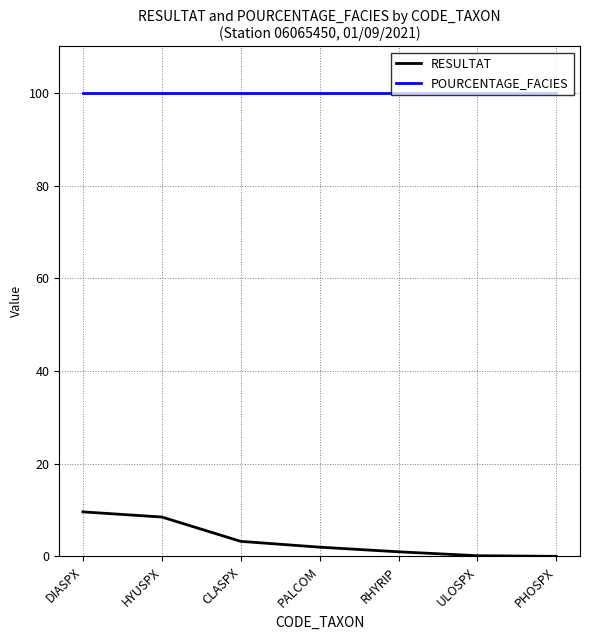

What is the difference between the RESULTAT values at PALCOM and CLASPX?

1.3